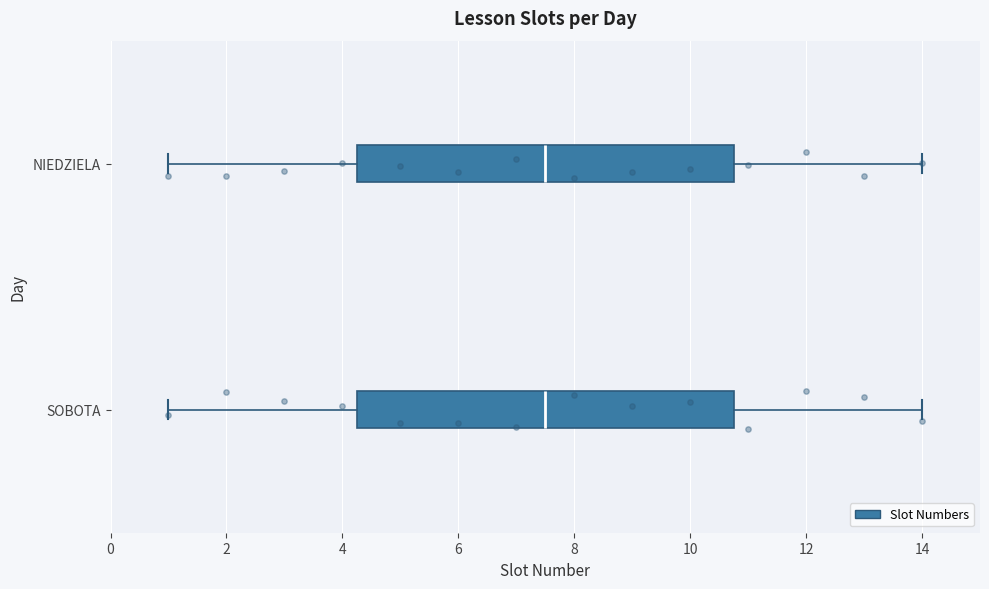

Reading bottom to top, read every box against the x-axis: the position of its median line, the range the box covers, and the ends of its whiskers. The values are not printed on the chart, so give them approximately, as read against the axis.

SOBOTA: median 7.6, box 4.2 to 10.8, whiskers 1.0 to 14.0
NIEDZIELA: median 7.6, box 4.2 to 10.8, whiskers 1.0 to 14.0